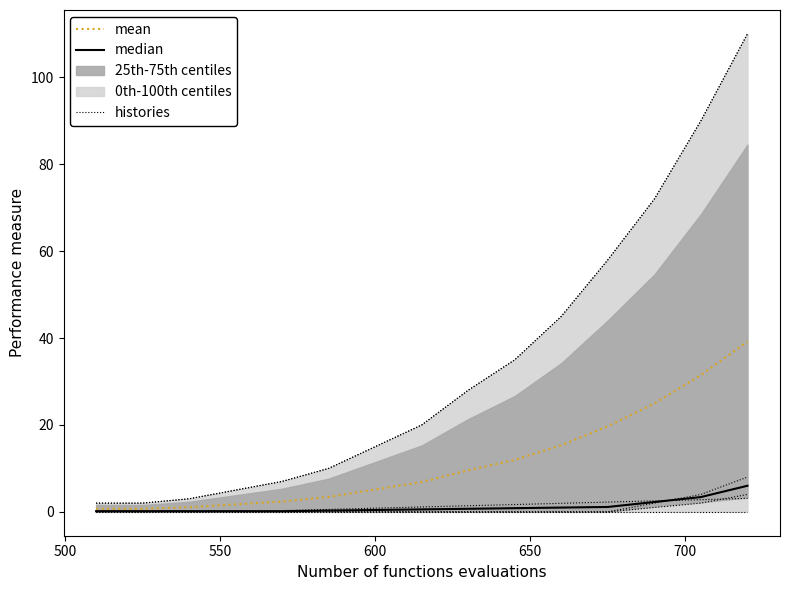

True or false: median has more than 0 points higher than both neighbors.

False